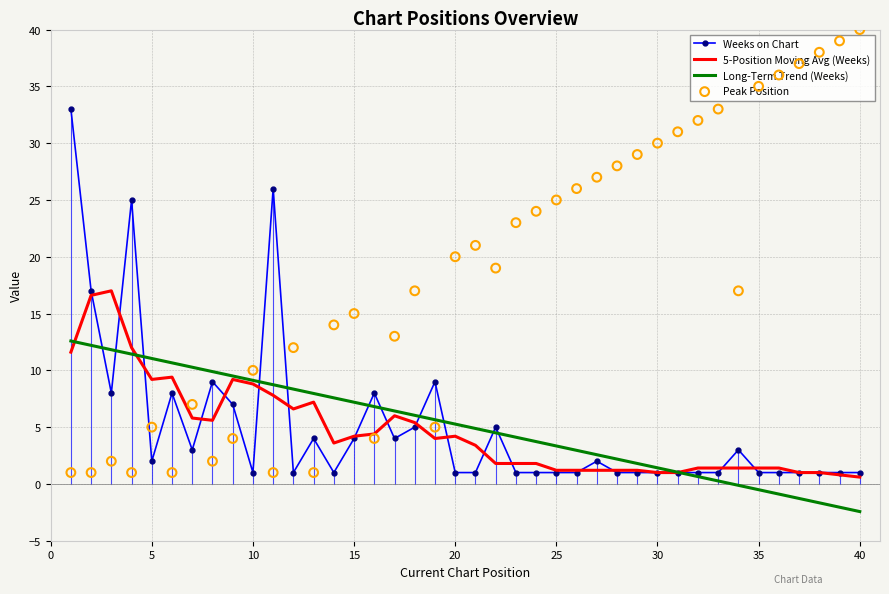

Which series contains the lowest Y value?

Long-Term Trend (Weeks)